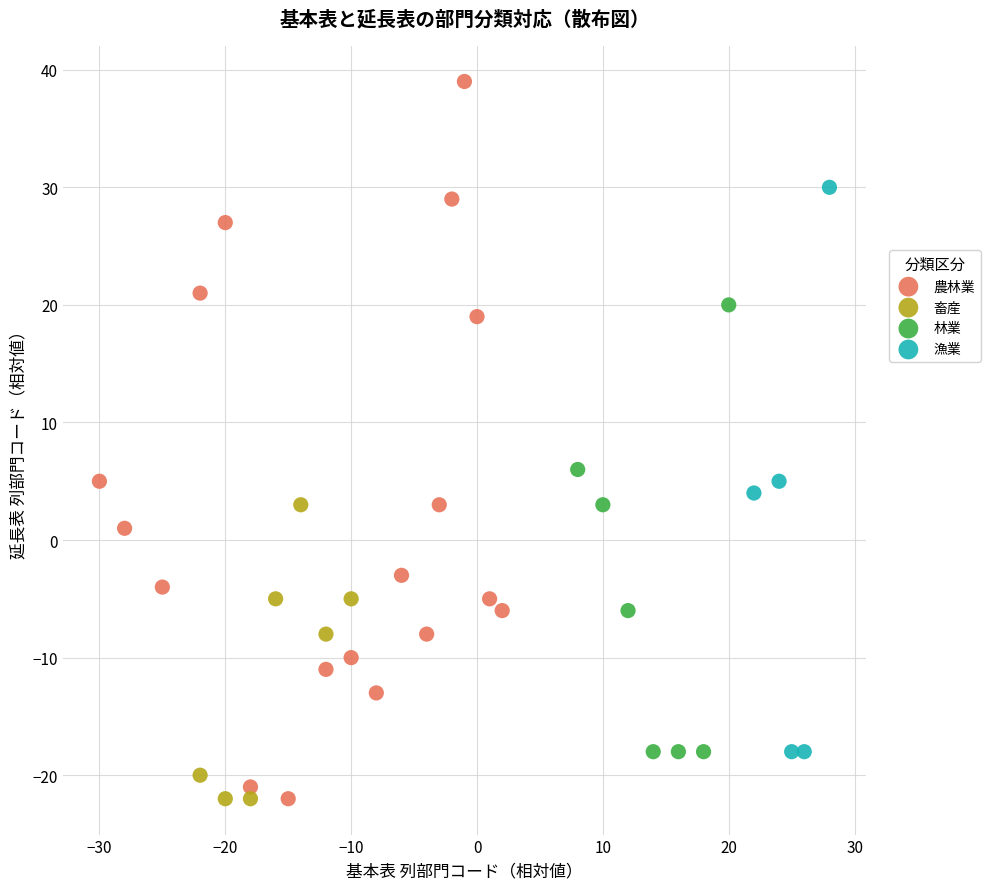

Which series has the widest spread of Y values?

農林業